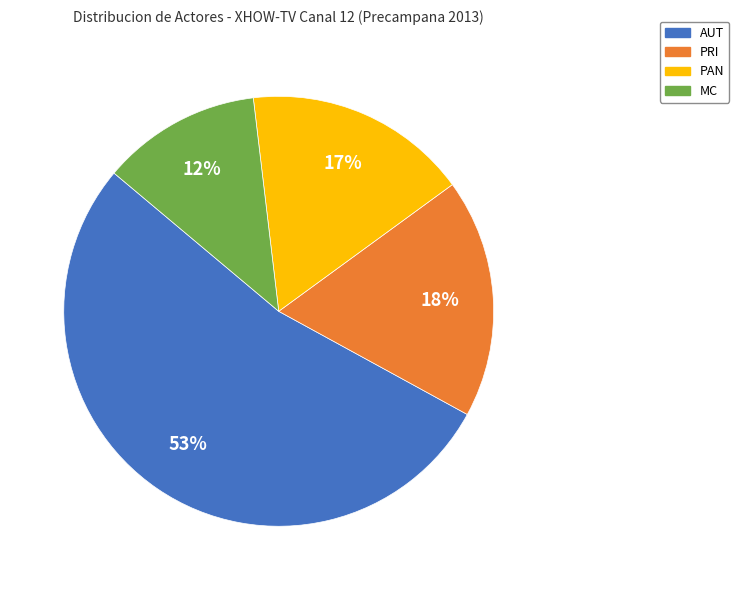

How many slices are in this pie chart?

4